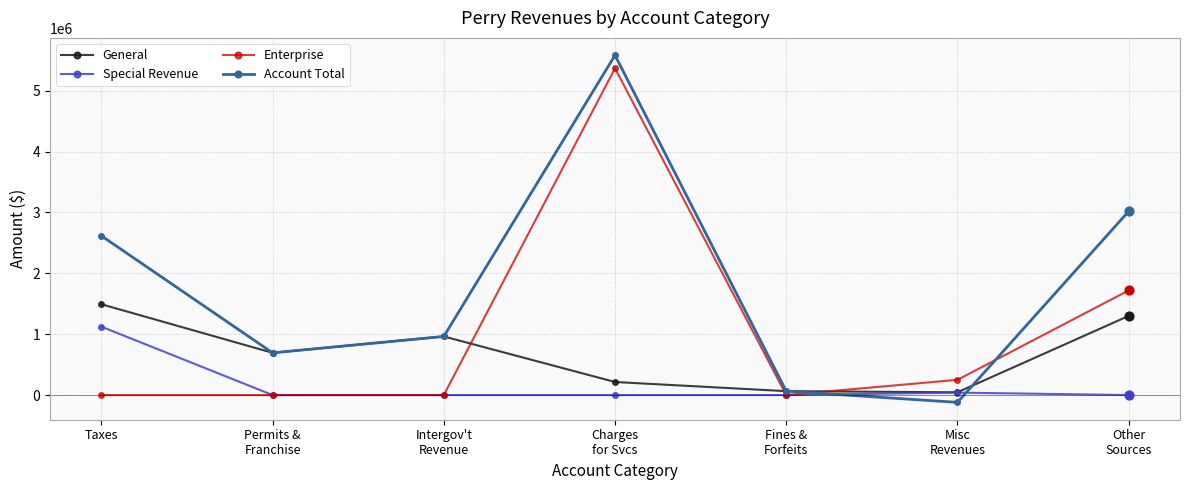

Which series has the largest total across all categories?

Account Total